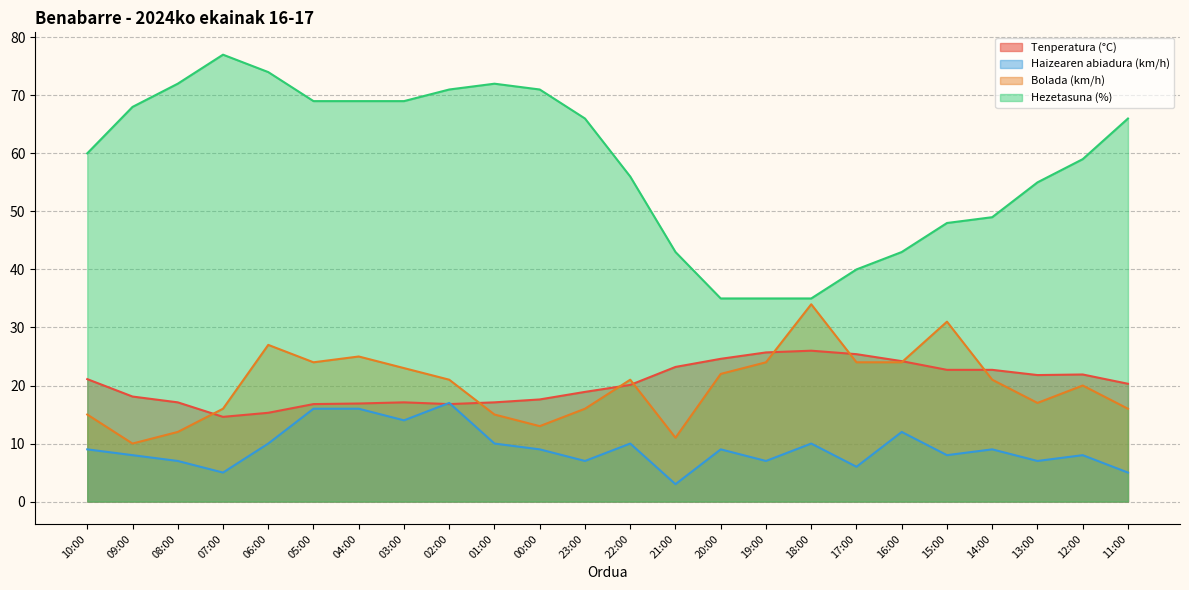

What is the average value of the Tenperatura (°C) series?

20.2